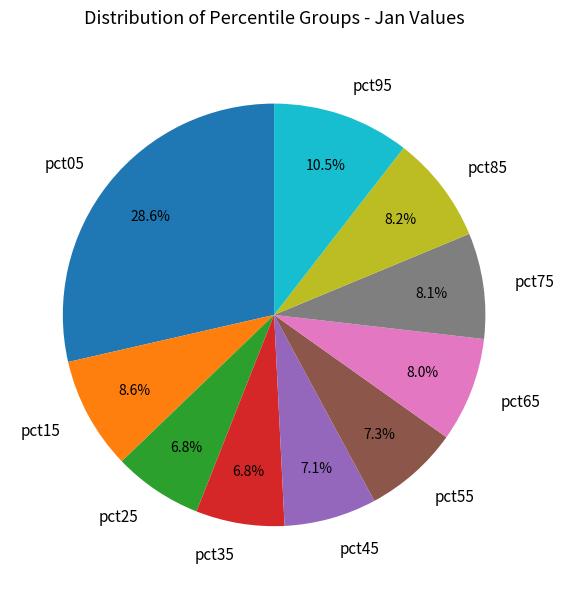

How much of the chart is everything except pct15?

91.4%